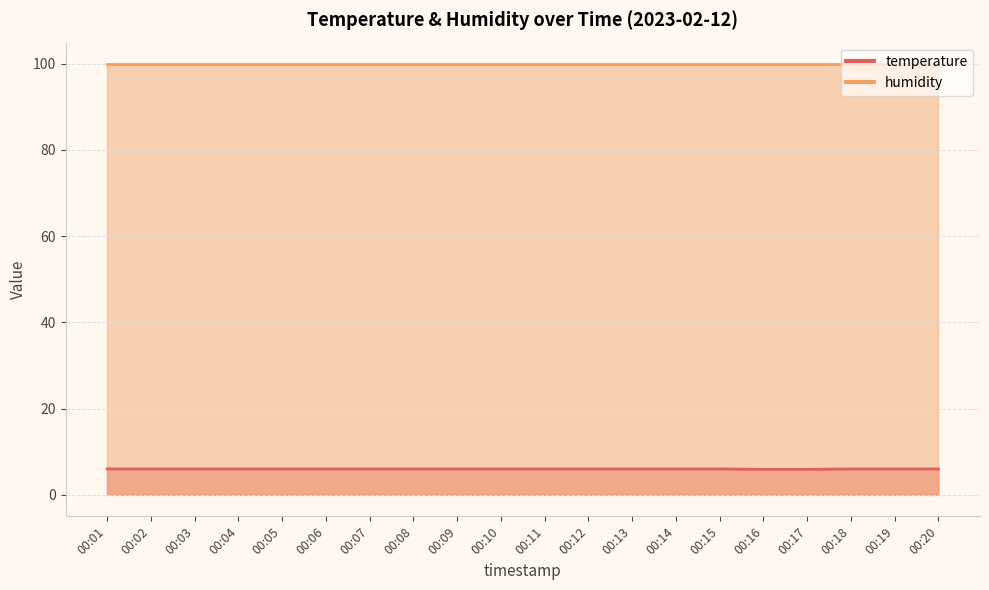

Rank the categories by value from lowest to highest.

00:16, 00:17, 00:01, 00:02, 00:03, 00:04, 00:05, 00:06, 00:07, 00:08, 00:09, 00:10, 00:11, 00:12, 00:13, 00:14, 00:15, 00:18, 00:19, 00:20